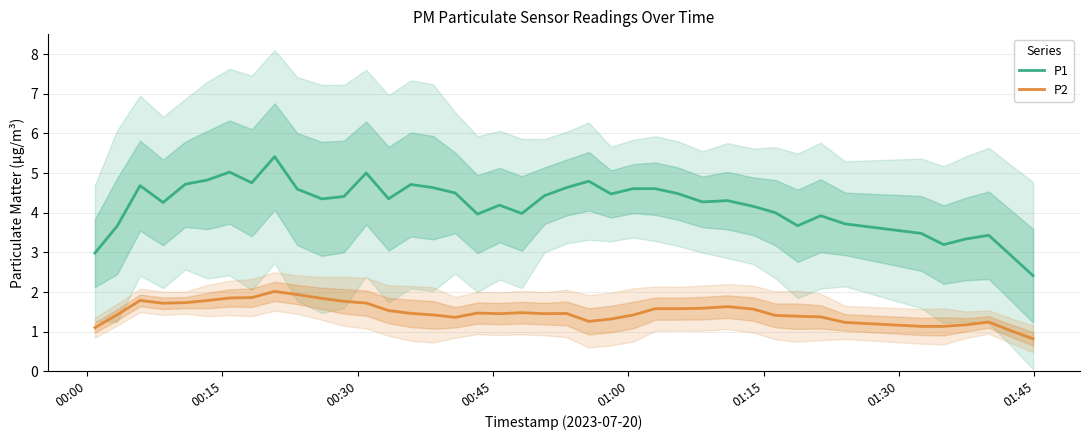

Which series has the largest total across all categories?

P1